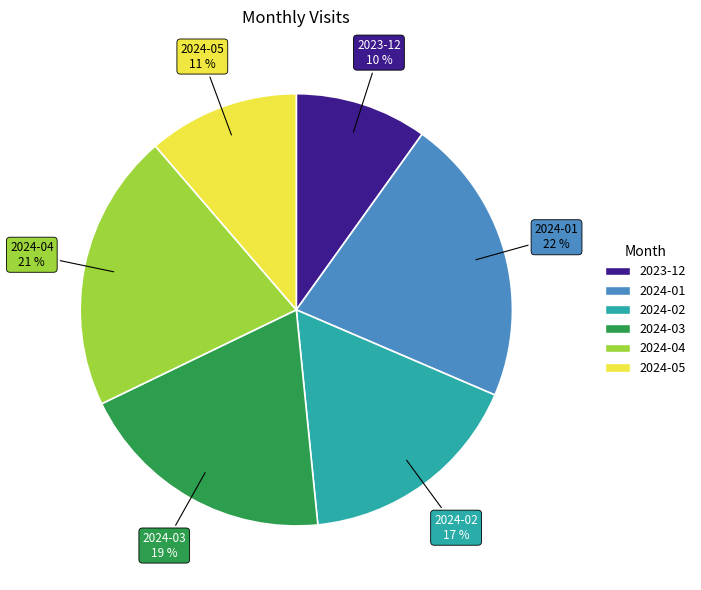

Is the sum of 2024-01 and 2024-02 greater than half?

No